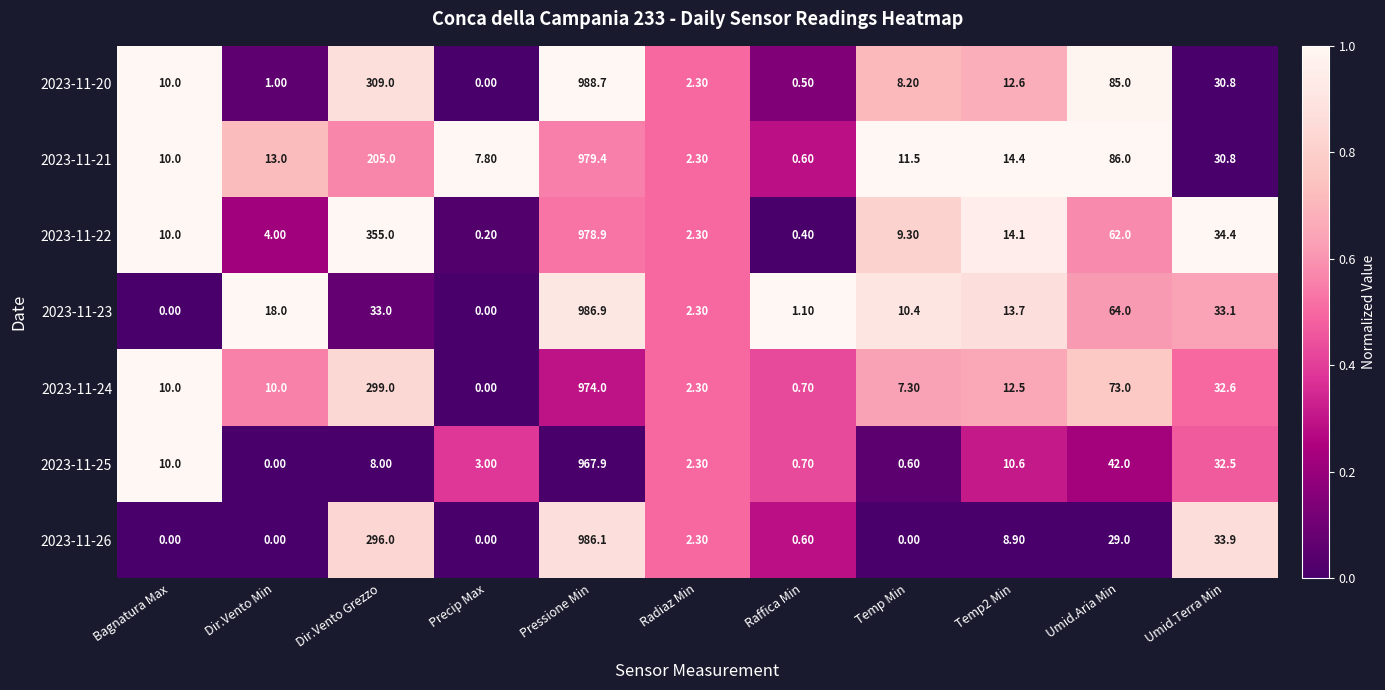

At which category is the sum across all series the highest?

Pressione Min